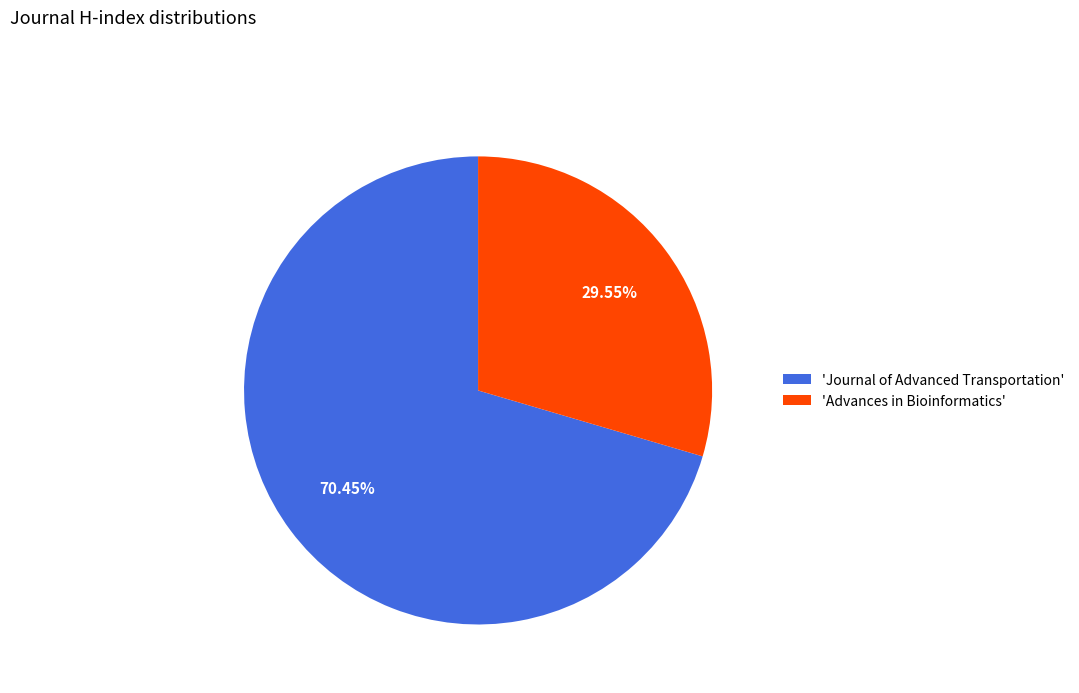

Which slice is the smallest?

'Advances in Bioinformatics'